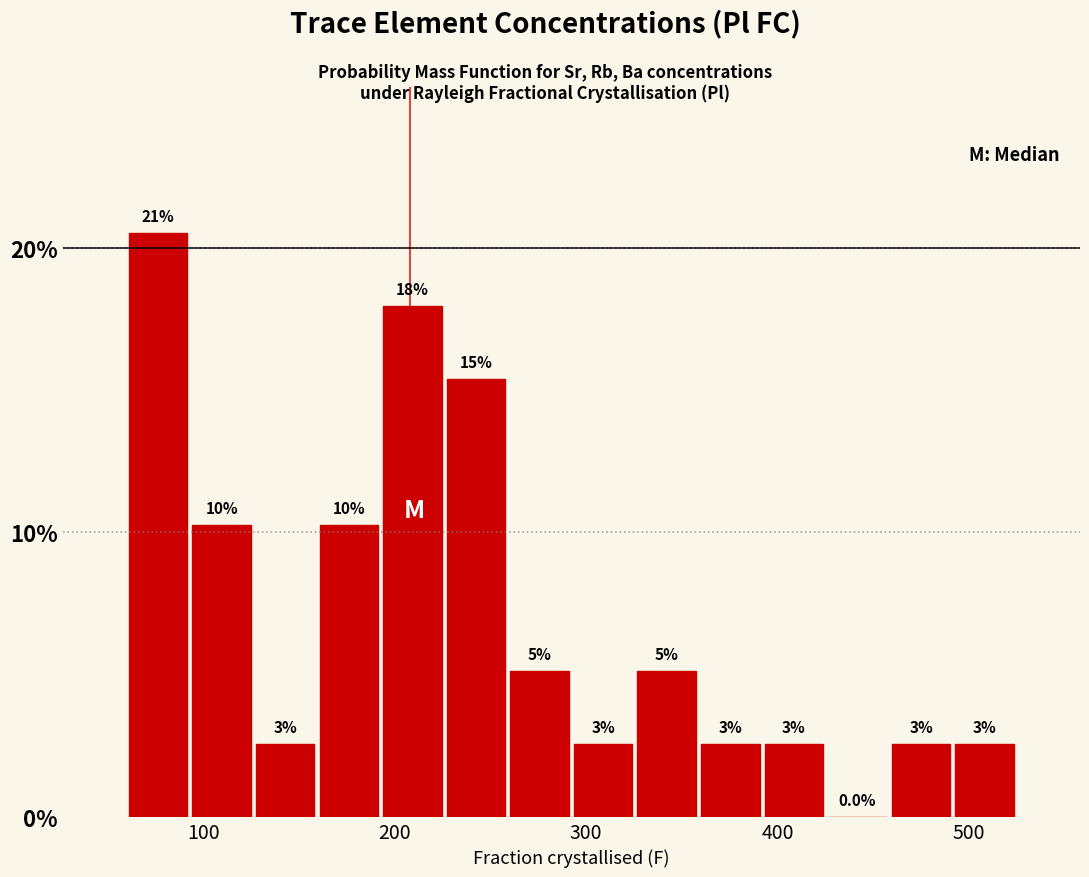

Around what value on the x-axis is the tallest bar? Give the approximate position of its centre, as read against the axis.

80